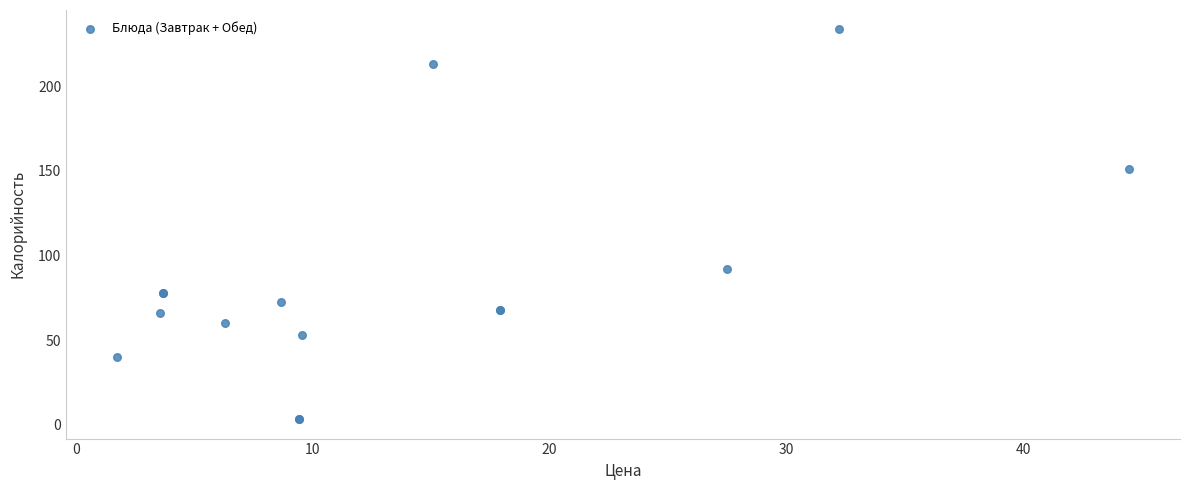

What Y value in the scatter plot is closest to 118?

92.0